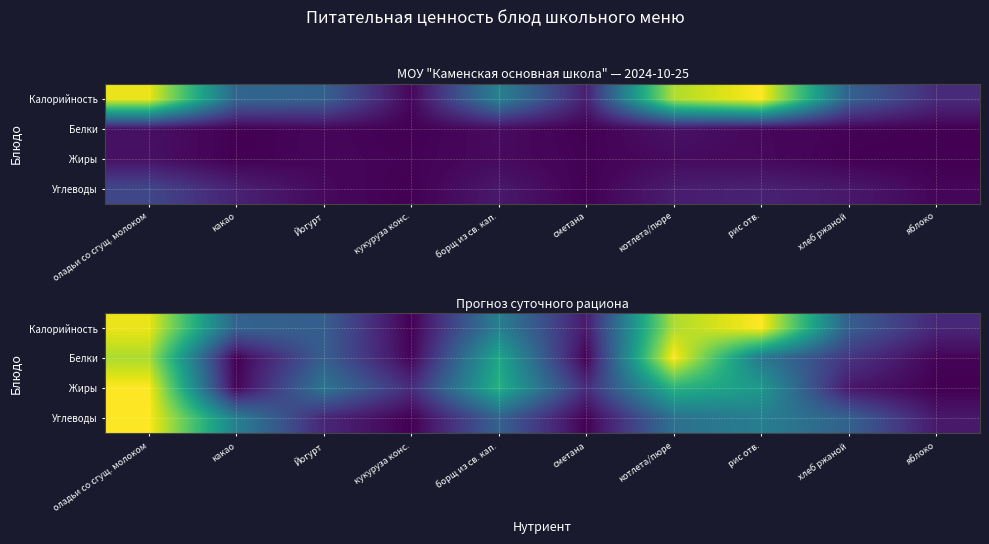

Is it true that Углеводы equals 0.0 at сметана?

True